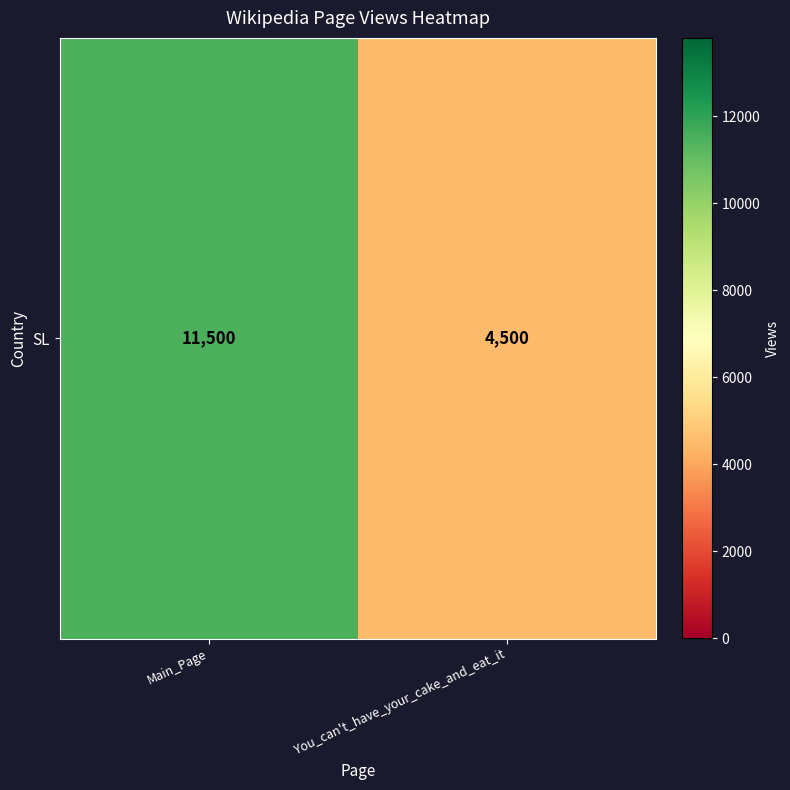

The chart shows a value of 4500 at You_can't_have_your_cake_and_eat_it. True or false?

True